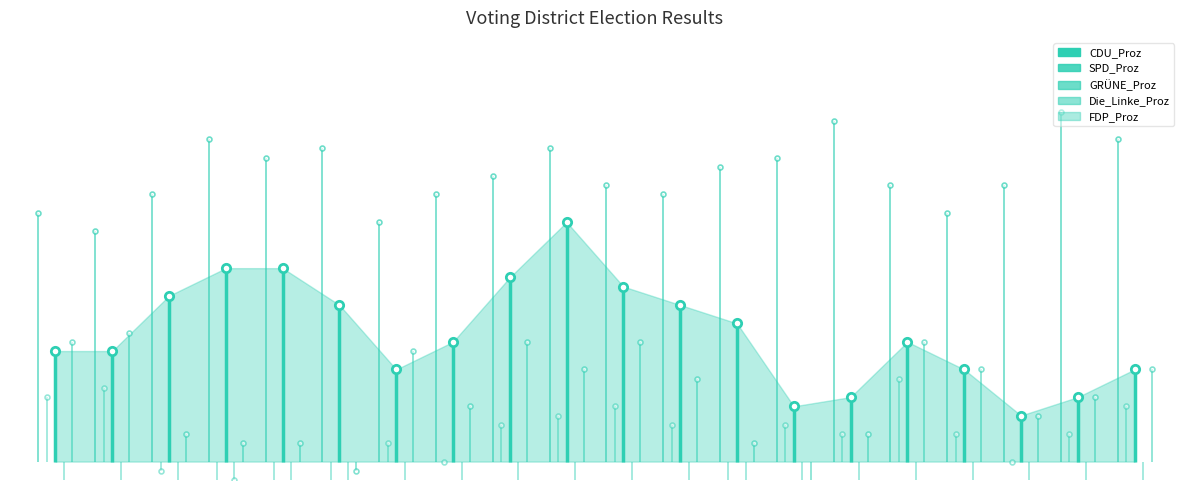

After their last crossing, which series has the higher values: CDU_Proz or FDP_Proz?

CDU_Proz